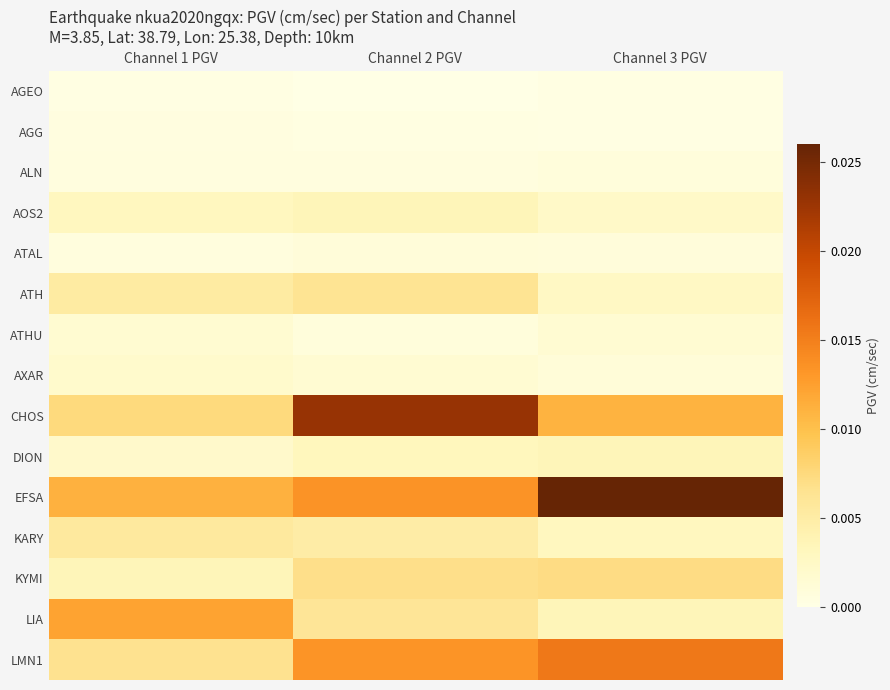

Reading right to left, extract all data points from this chart.

AGEO: Channel 3 PGV=0.0	Channel 2 PGV=0.0	Channel 1 PGV=0.0
AGG: Channel 3 PGV=0.0	Channel 2 PGV=0.0	Channel 1 PGV=0.0
ALN: Channel 3 PGV=0.0	Channel 2 PGV=0.0	Channel 1 PGV=0.0
AOS2: Channel 3 PGV=0.0	Channel 2 PGV=0.0	Channel 1 PGV=0.0
ATAL: Channel 3 PGV=0.0	Channel 2 PGV=0.0	Channel 1 PGV=0.0
ATH: Channel 3 PGV=0.0	Channel 2 PGV=0.0	Channel 1 PGV=0.0
ATHU: Channel 3 PGV=0.0	Channel 2 PGV=0.0	Channel 1 PGV=0.0
AXAR: Channel 3 PGV=0.0	Channel 2 PGV=0.0	Channel 1 PGV=0.0
CHOS: Channel 3 PGV=0.0	Channel 2 PGV=0.0	Channel 1 PGV=0.0
DION: Channel 3 PGV=0.0	Channel 2 PGV=0.0	Channel 1 PGV=0.0
EFSA: Channel 3 PGV=0.0	Channel 2 PGV=0.0	Channel 1 PGV=0.0
KARY: Channel 3 PGV=0.0	Channel 2 PGV=0.0	Channel 1 PGV=0.0
KYMI: Channel 3 PGV=0.0	Channel 2 PGV=0.0	Channel 1 PGV=0.0
LIA: Channel 3 PGV=0.0	Channel 2 PGV=0.0	Channel 1 PGV=0.0
LMN1: Channel 3 PGV=0.0	Channel 2 PGV=0.0	Channel 1 PGV=0.0